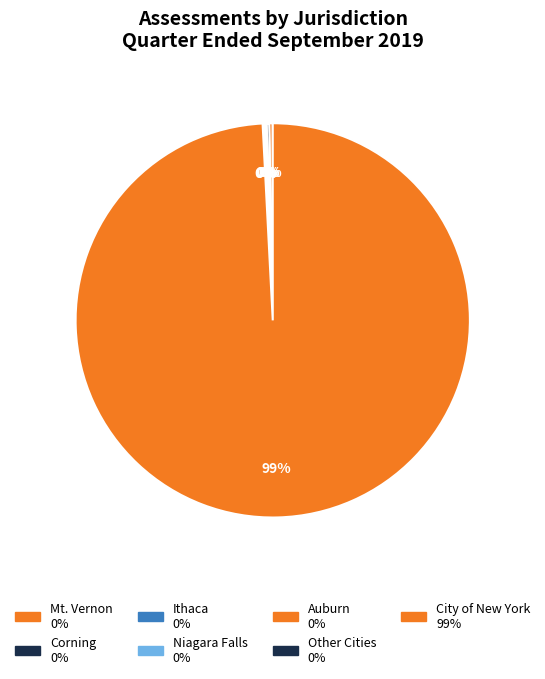

Which category accounts for the majority?

City of New York